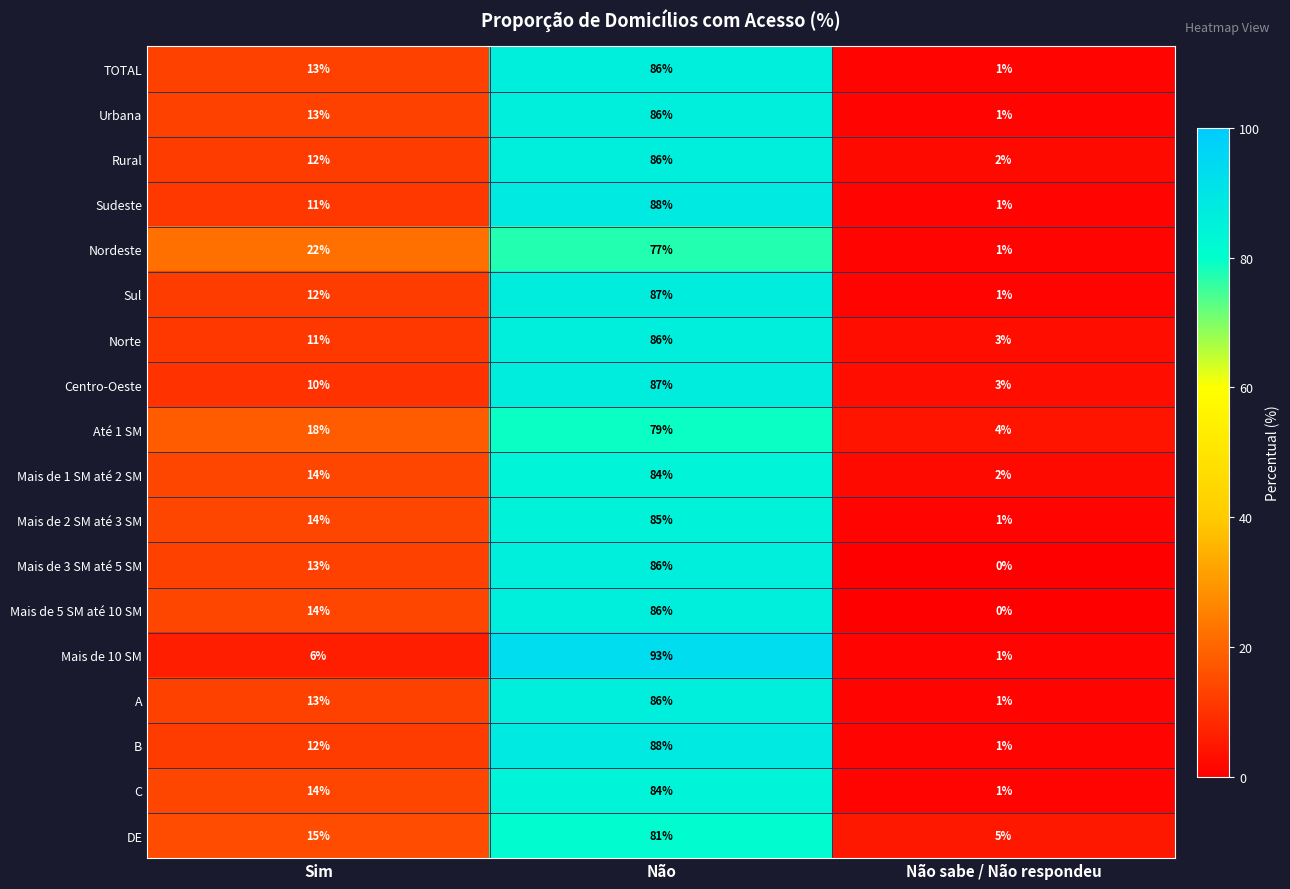

Rank the categories by Urbana value from highest to lowest.

Não, Sim, Não sabe / Não respondeu